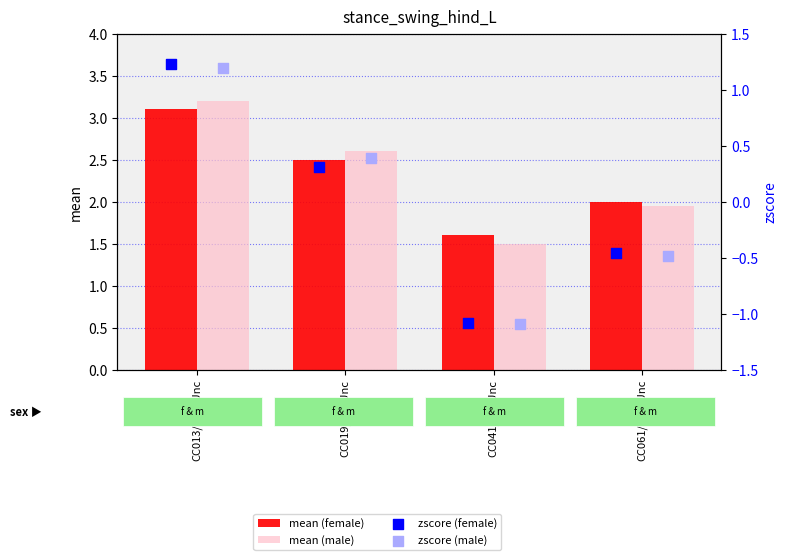

What are all the series names shown in the legend?

mean (female), mean (male), zscore (female), zscore (male)